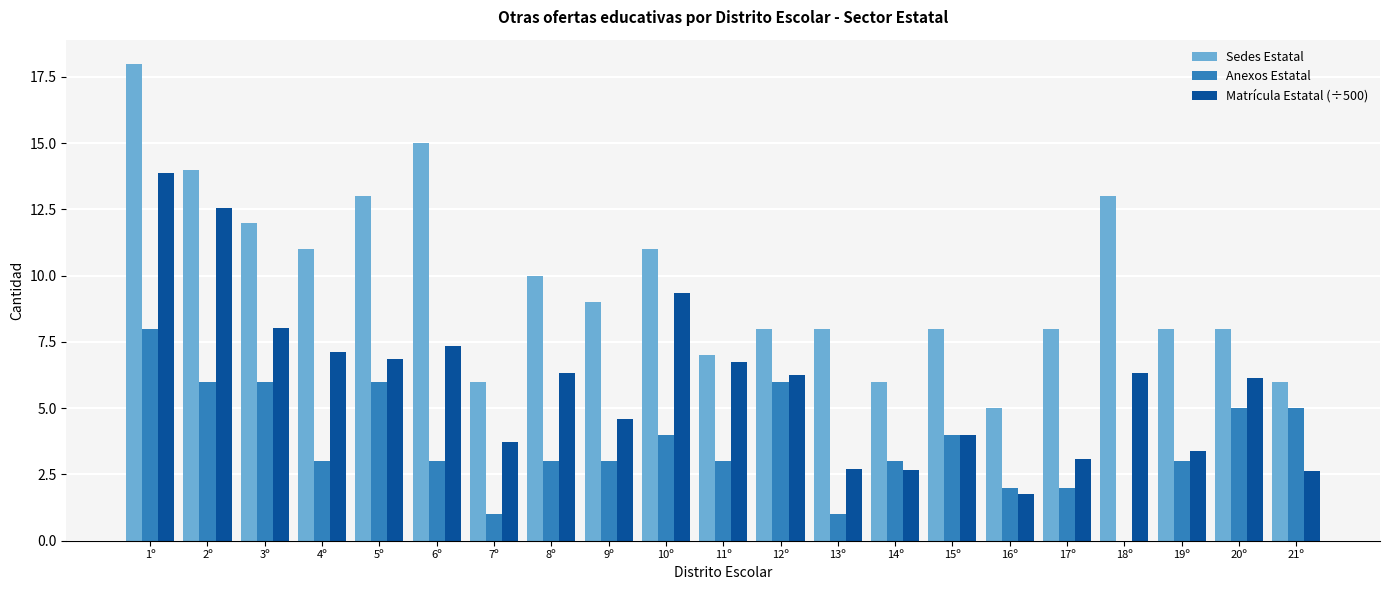

What value does the Sedes Estatal series have at 21º?

6.0